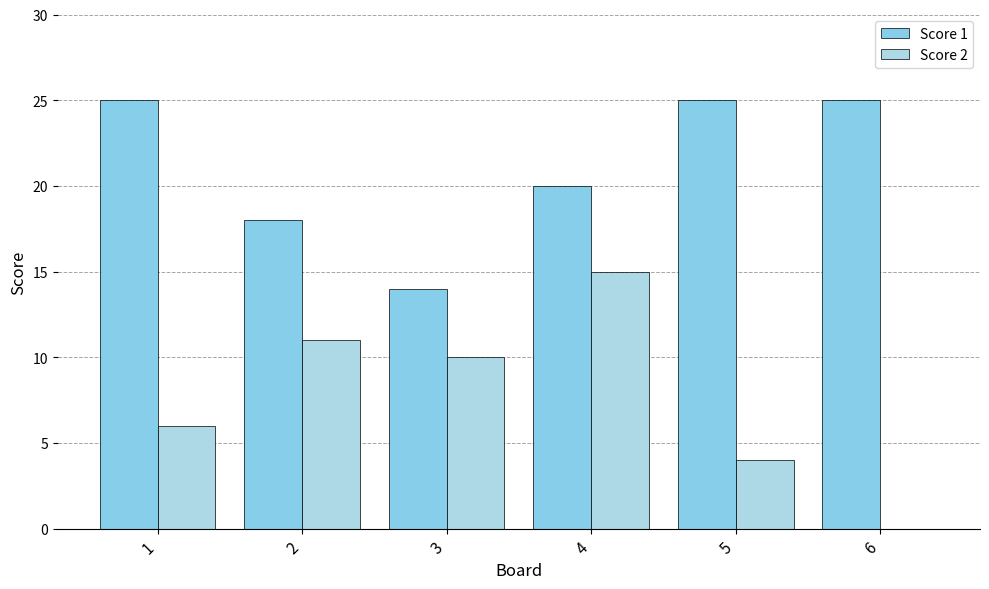

Reading left to right, transcribe all the data shown in this chart.

Score 1: 1=25	2=18	3=14	4=20	5=25	6=25
Score 2: 1=6	2=11	3=10	4=15	5=4	6=0